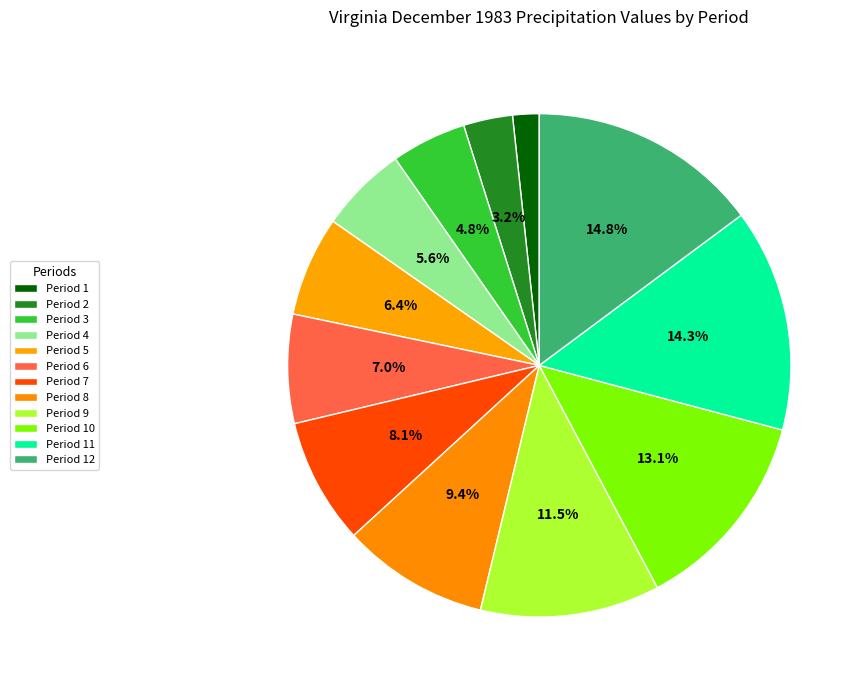

How many segments does this pie chart have?

12